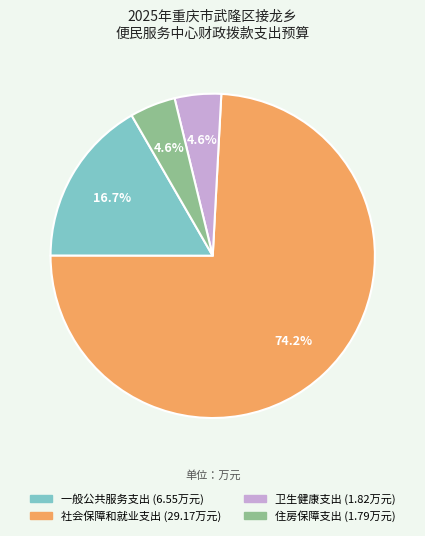

Between 卫生健康支出 and 社会保障和就业支出, which is larger?

社会保障和就业支出